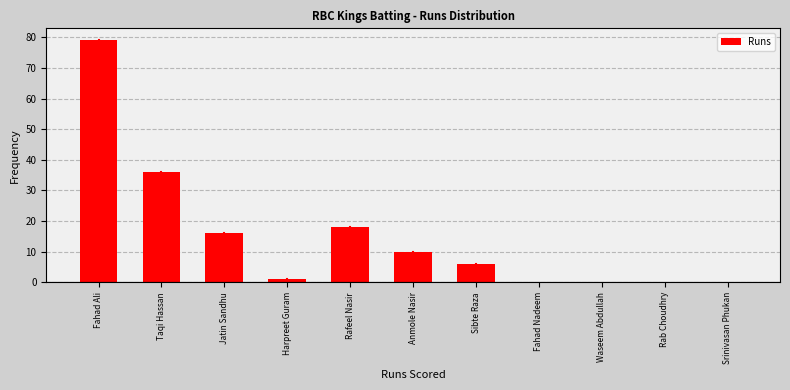

Reading right to left, extract all data points from this chart.

Srinivasan Phukan=0	Rab Choudhry=0	Waseem Abdullah=0	Fahad Nadeem=0	Sibte Raza=6	Anmole Nasir=10	Rafeel Nasir=18	Harpreet Guram=1	Jatin Sandhu=16	Taqi Hassan=36	Fahad Ali=79